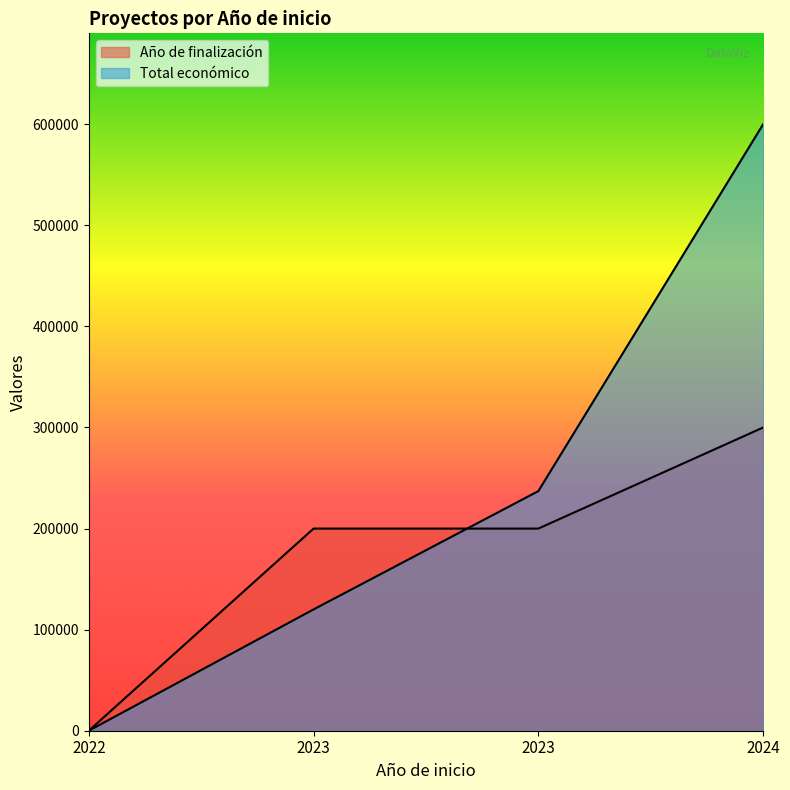

Read the Total económico value at 2024.

599927.0